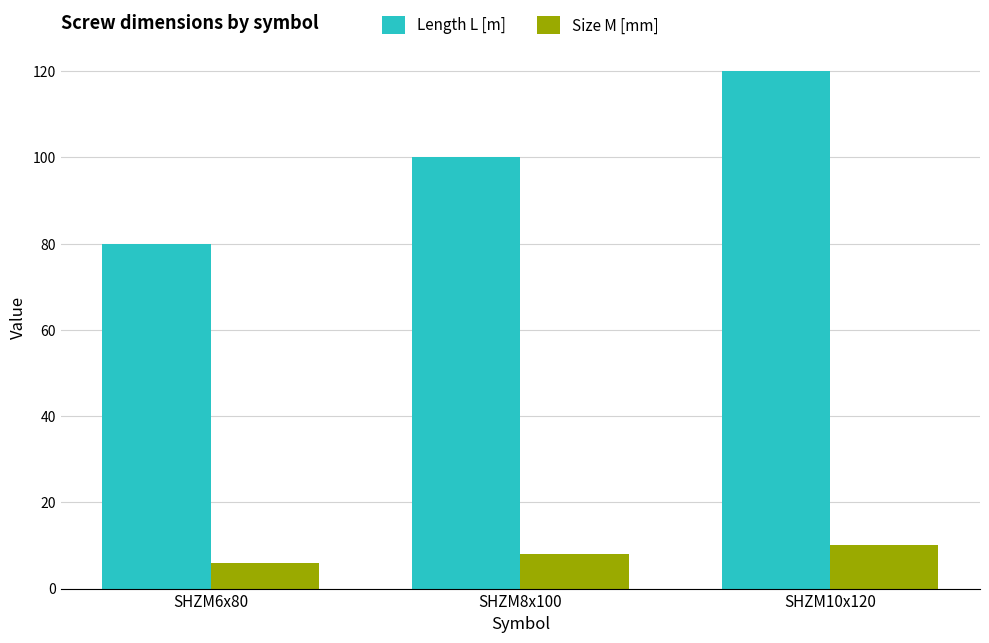

Is it true that Length L [m] equals 100 at SHZM8x100?

True